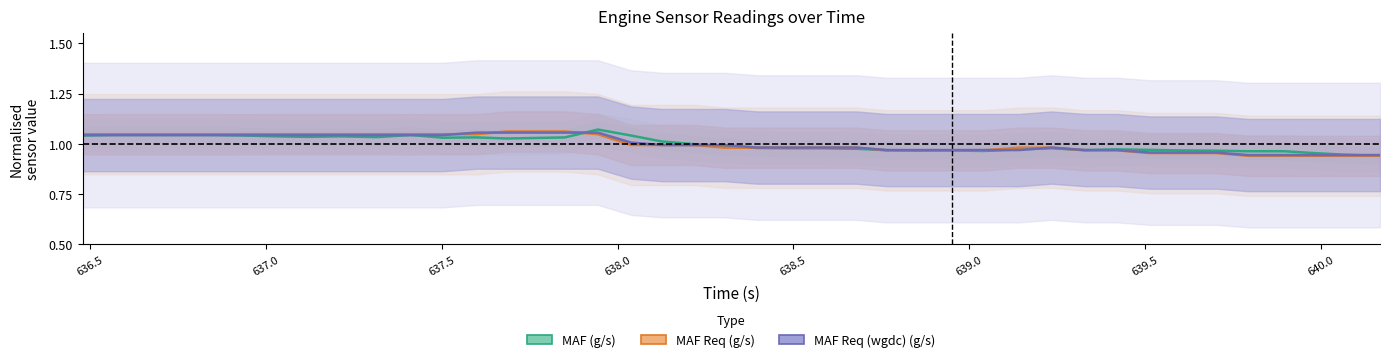

What is the label of the 2nd point from the left?

636.5